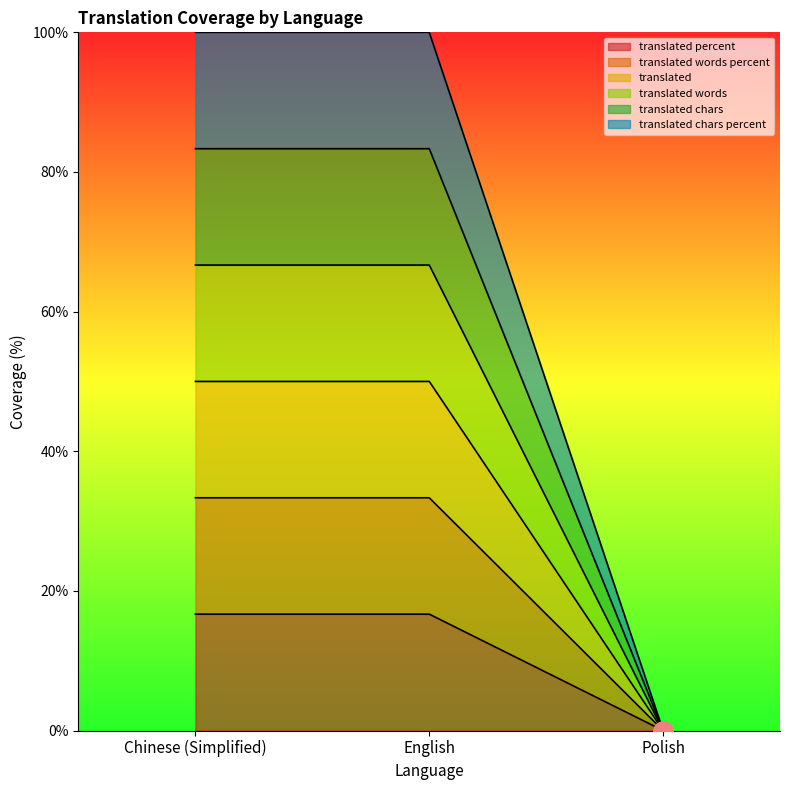

Does the chart have visible grid lines?

No